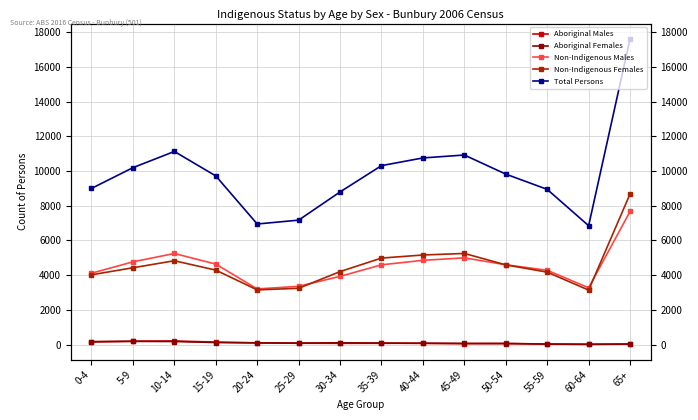

The value of Non-Indigenous Females at 40-44 is 5164. True or false?

True